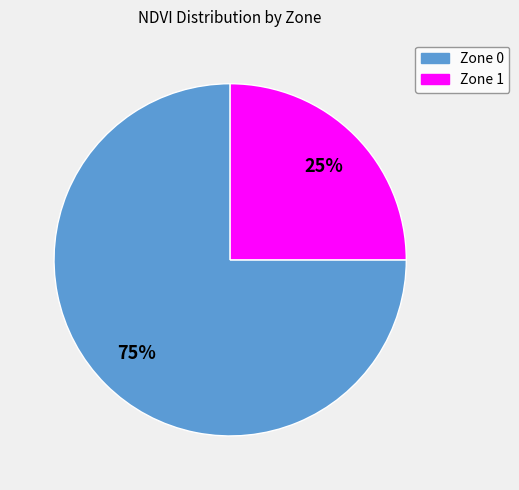

True or false: Zone 1 accounts for 25% of the total.

True